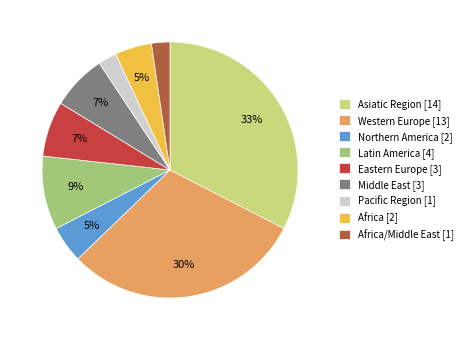

Which has a higher value, Africa/Middle East [1] or Latin America [4]?

Latin America [4]